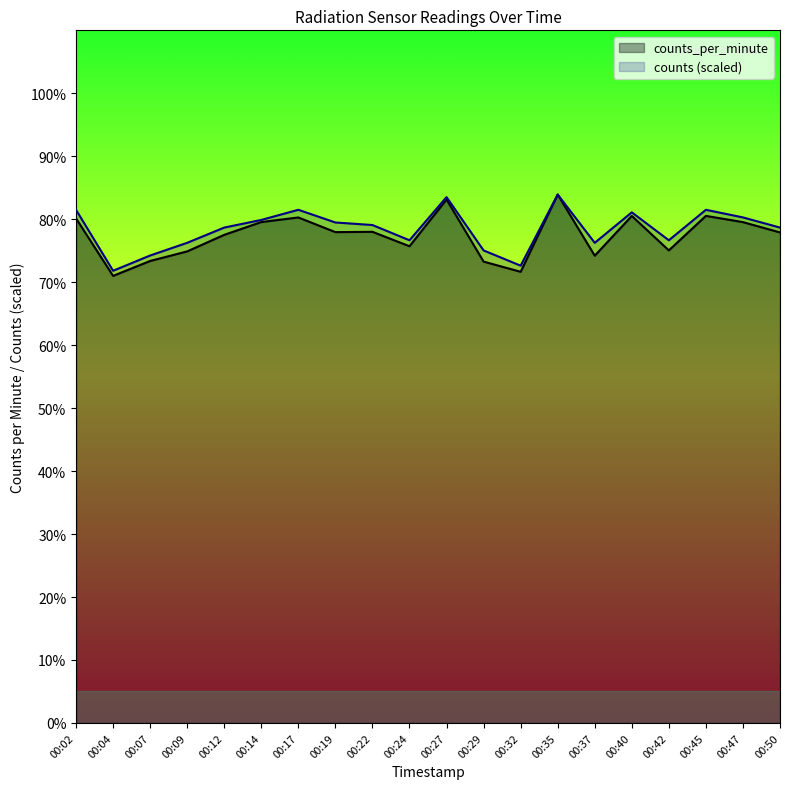

What is the sum of the counts_per_minute values at 00:27 and 00:40?

163.6